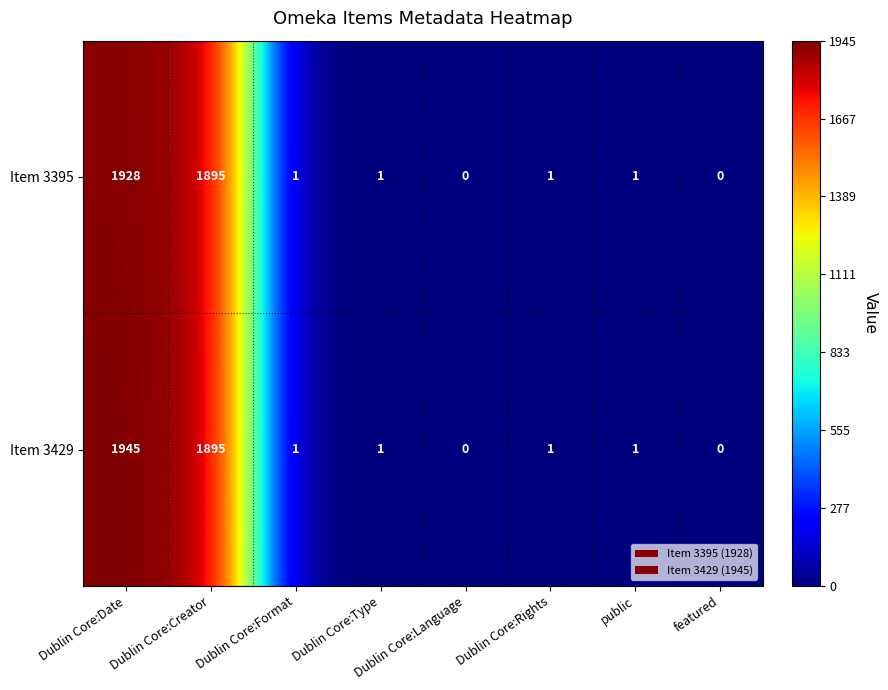

Rank the series by their maximum value, from lowest to highest.

Item 3395, Item 3429